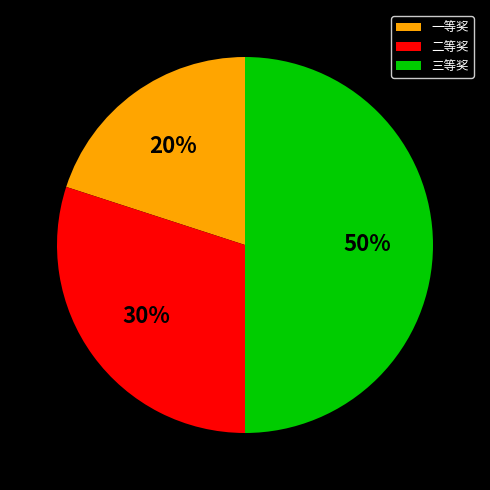

Does 一等奖 account for over 50% of the chart?

No